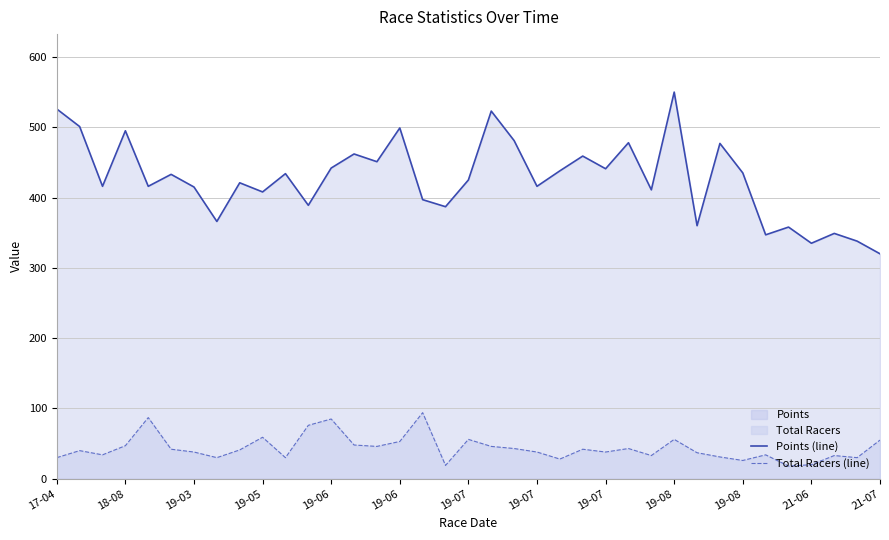

Where does the Points (line) series first go above 425?

17-04